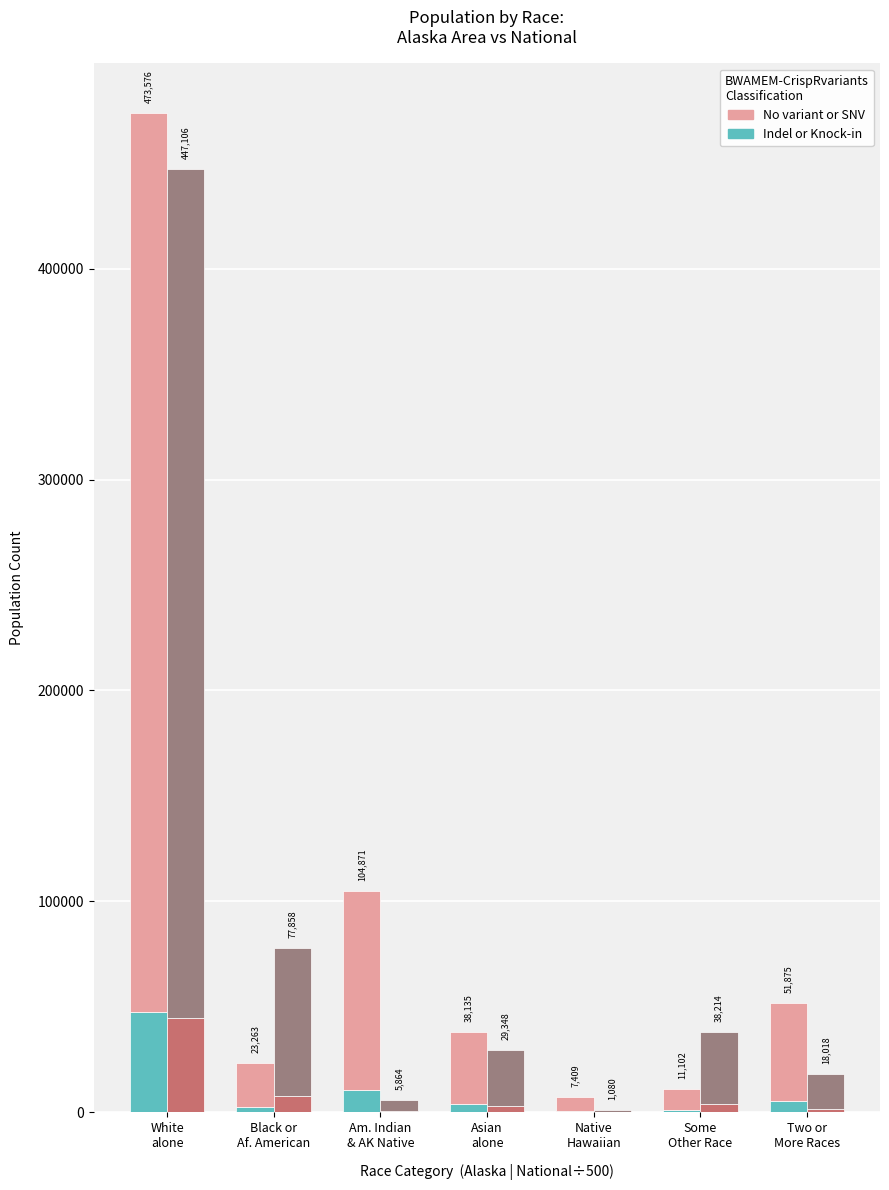

Rank the categories by No variant or SNV value from lowest to highest.

Native
Hawaiian, Some
Other Race, Black or
Af. American, Asian
alone, Two or
More Races, Am. Indian
& AK Native, White
alone